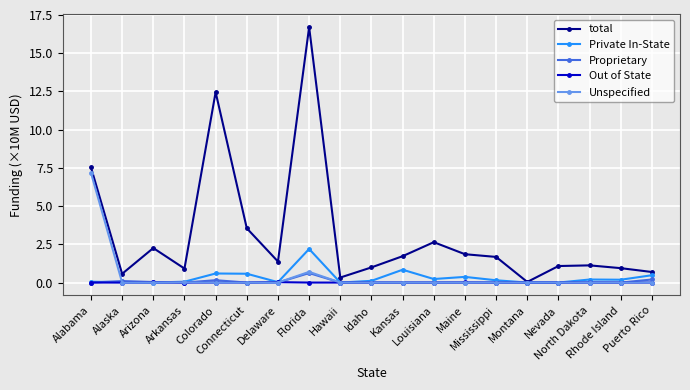

Which series has the largest total across all categories?

total